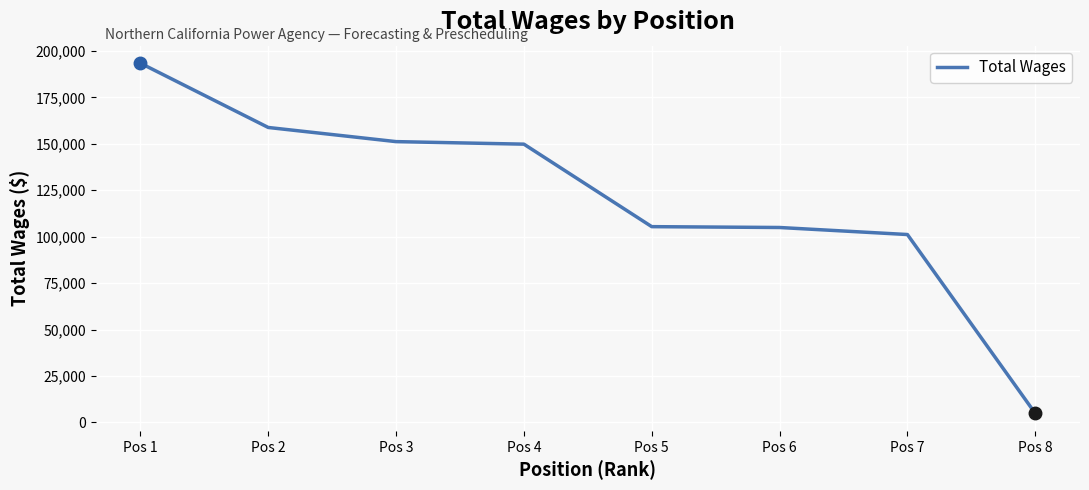

What is the greatest value displayed?

193429